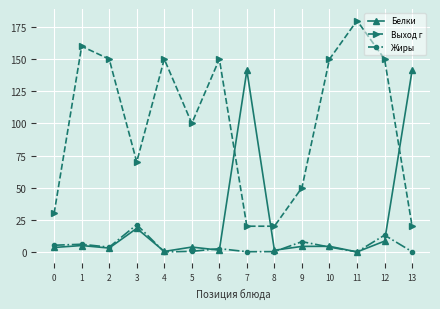

At how many categories does at least one series exceed 36?

12